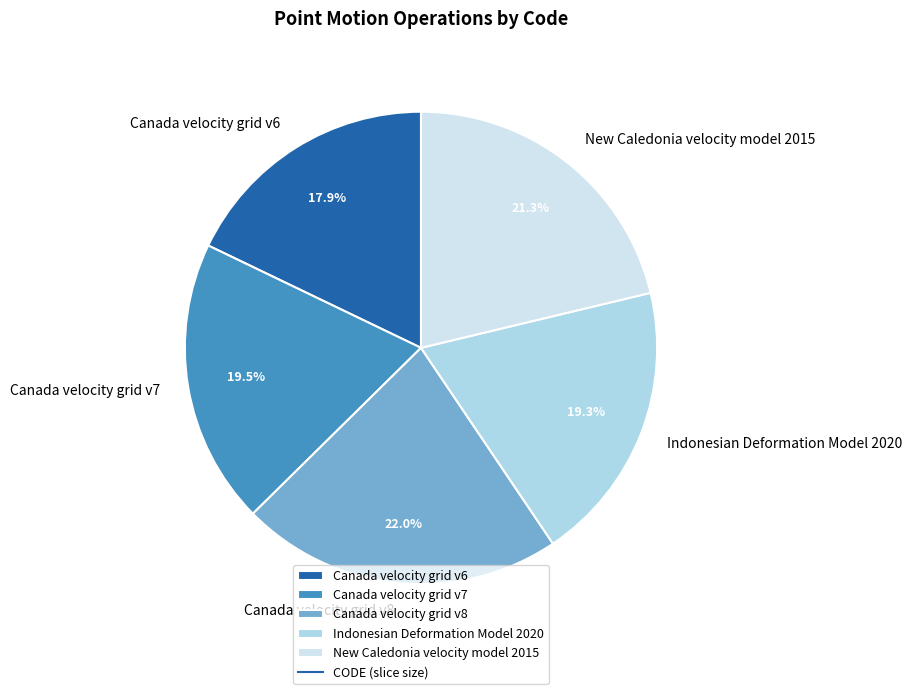

To the nearest percent, what portion does Indonesian Deformation Model 2020 represent?

19%